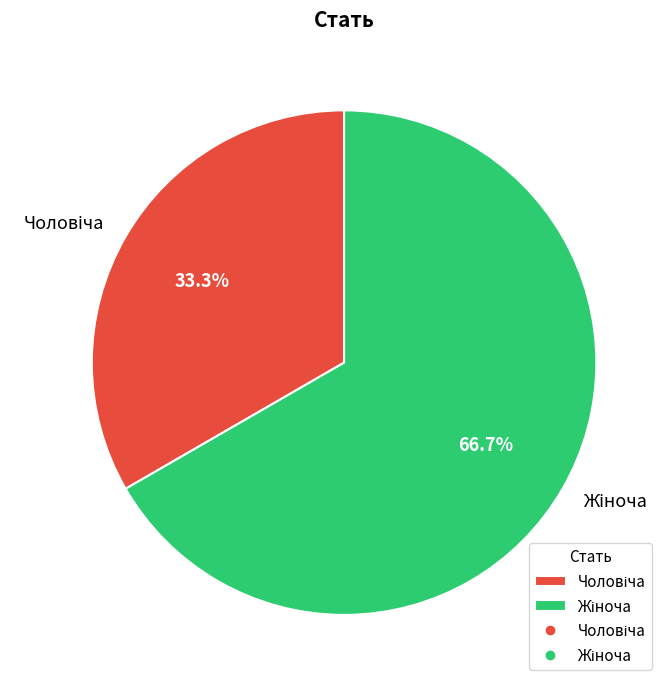

Is there a majority slice in this chart?

Yes